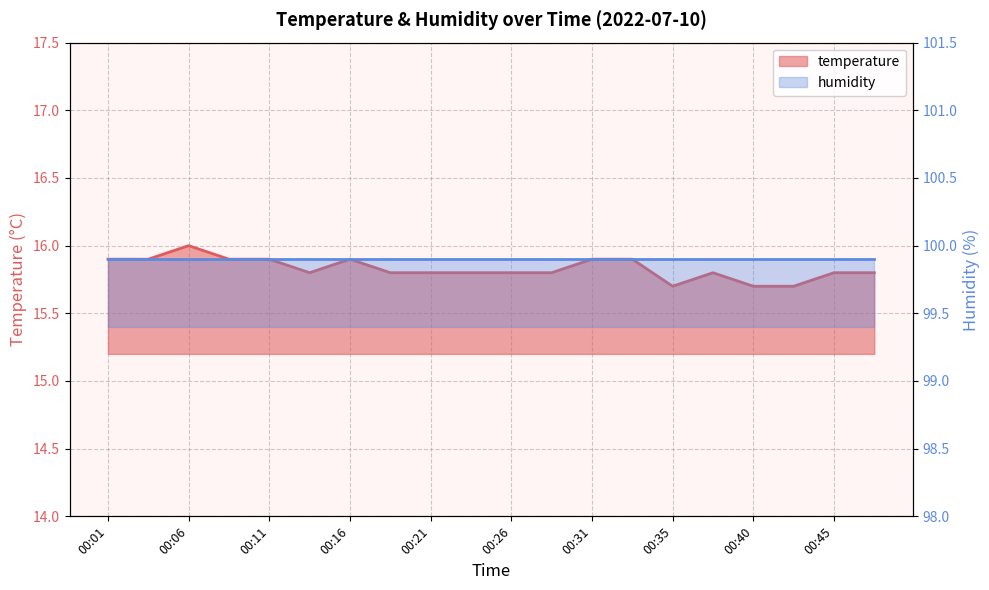

Reading left to right, list all the values displayed in this chart.

00:01=15.9	00:04=15.9	00:06=16.0	00:09=15.9	00:11=15.9	00:13=15.8	00:16=15.9	00:18=15.8	00:21=15.8	00:23=15.8	00:26=15.8	00:28=15.8	00:31=15.9	00:33=15.9	00:35=15.7	00:38=15.8	00:40=15.7	00:43=15.7	00:45=15.8	00:48=15.8